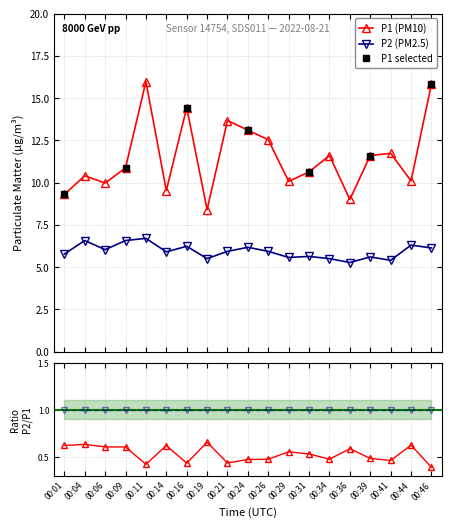

What is the sum of all P1 values?

218.7